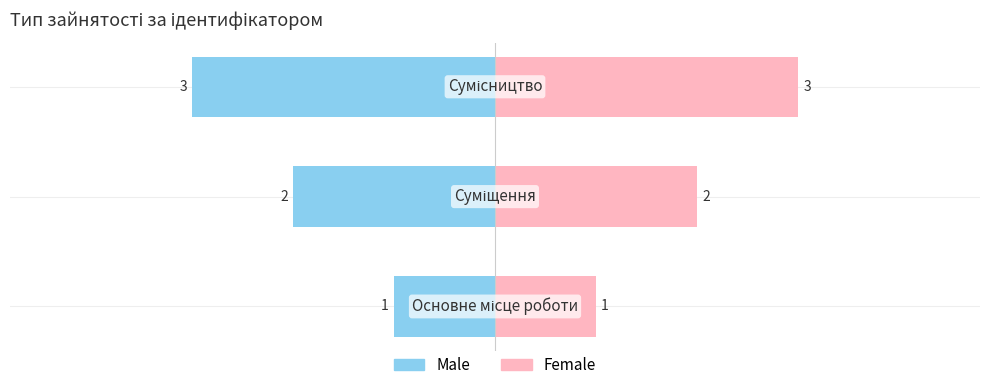

Which series has the largest range (max minus min)?

Male